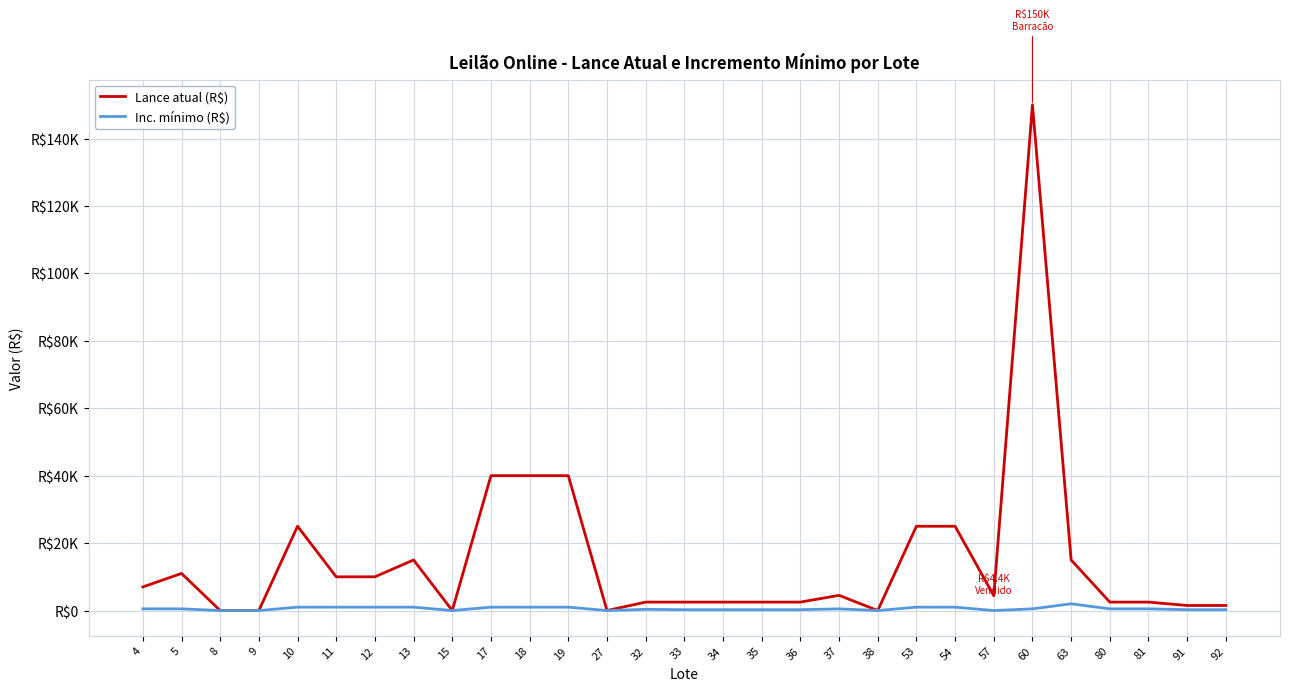

Does the chart have visible grid lines?

Yes